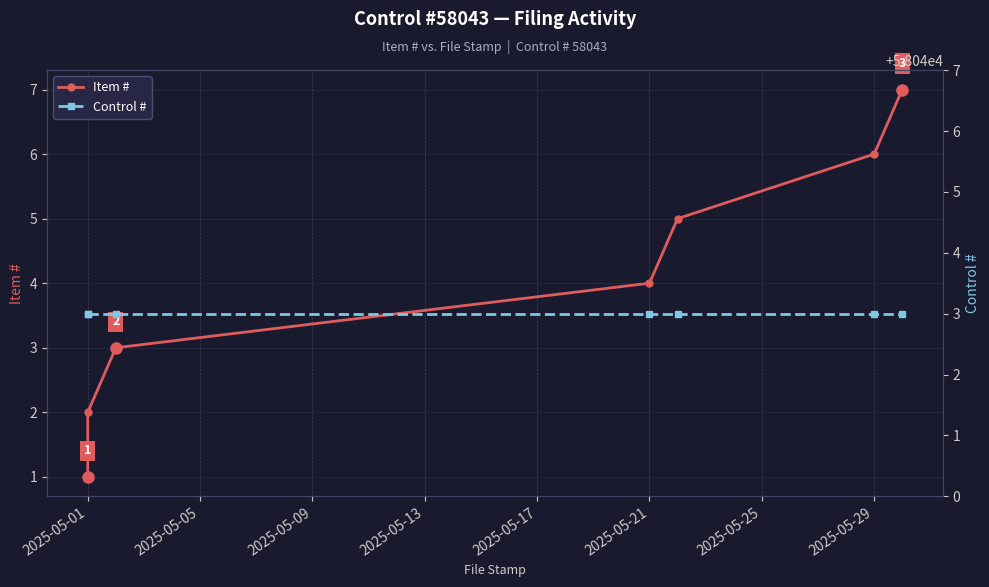

True or false: Item # and Control # cross at least once.

False